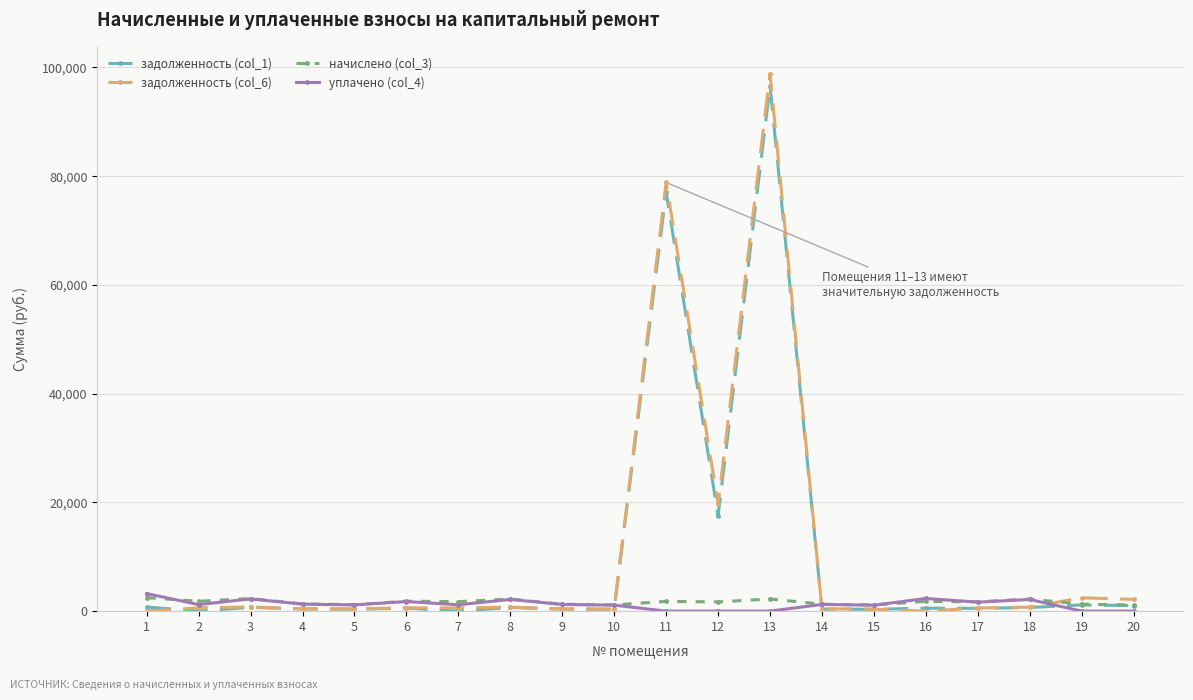

Which label corresponds to the largest value in the chart?

13